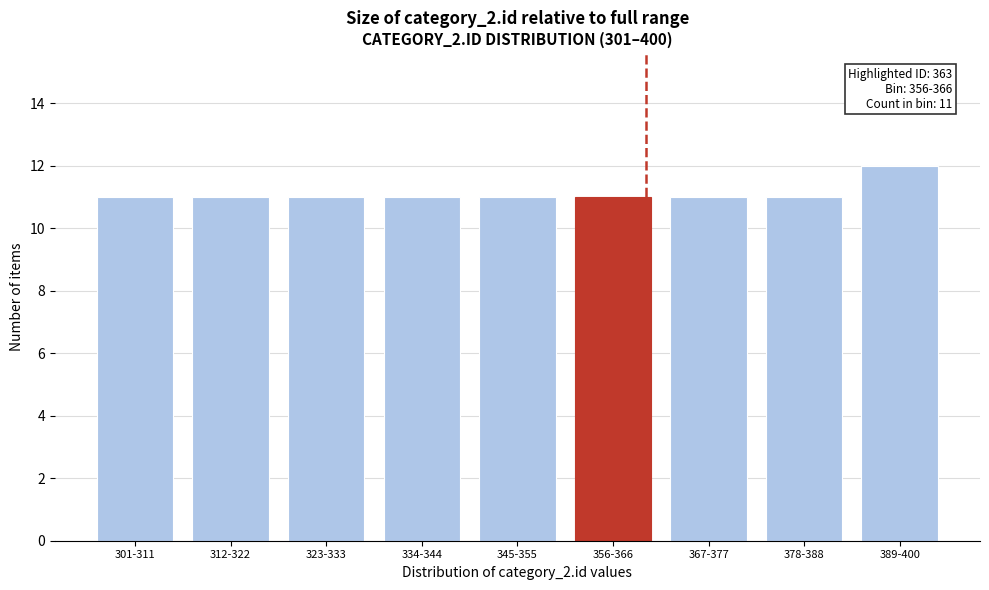

Reading left to right, transcribe all the data shown in this chart.

301-311=11	312-322=11	323-333=11	334-344=11	345-355=11	356-366=11	367-377=11	378-388=11	389-400=12